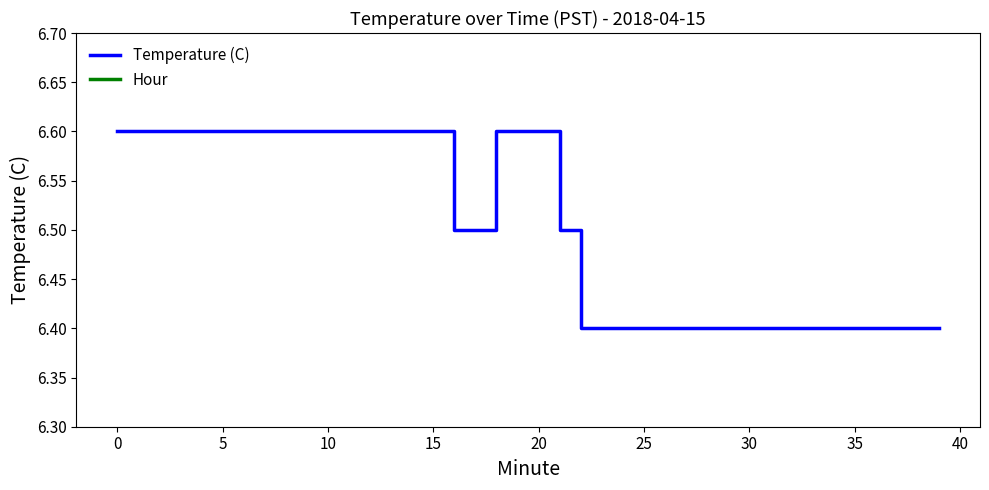

Rank the series at 30 from highest to lowest value.

Temperature (C), Hour